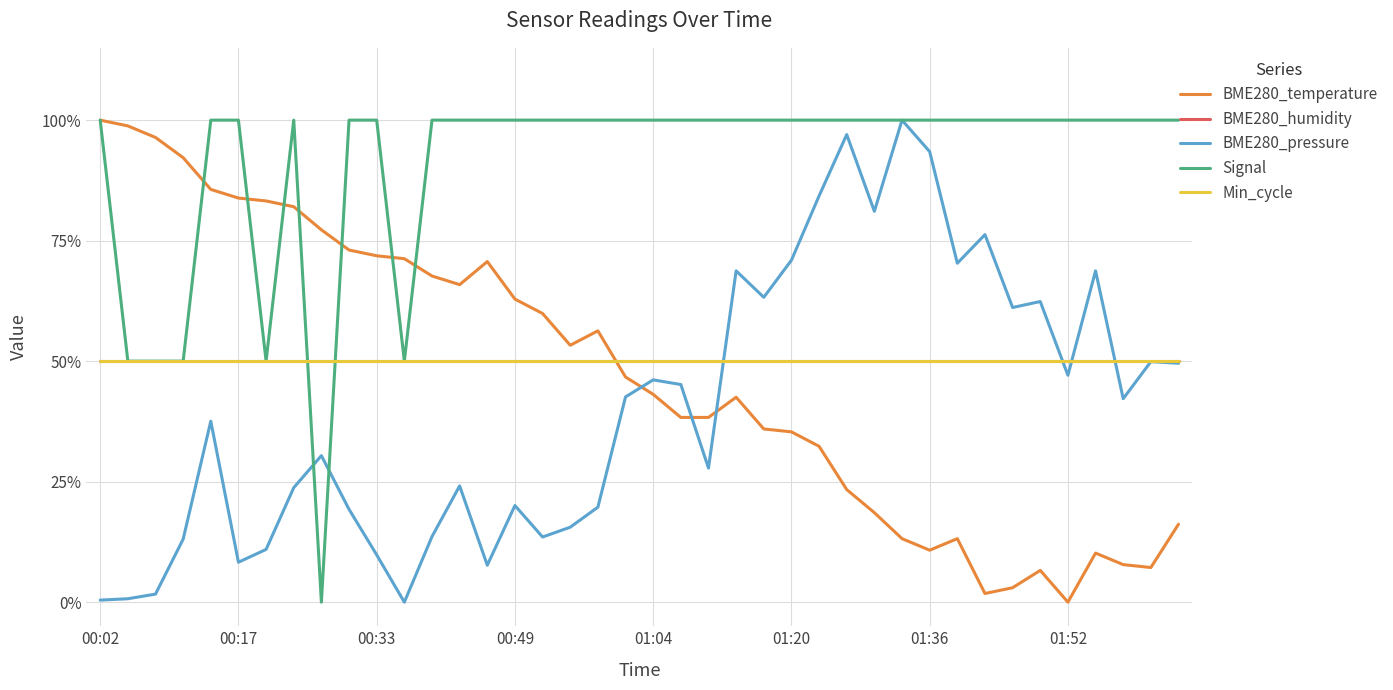

Which series has the widest spread of values?

BME280_temperature